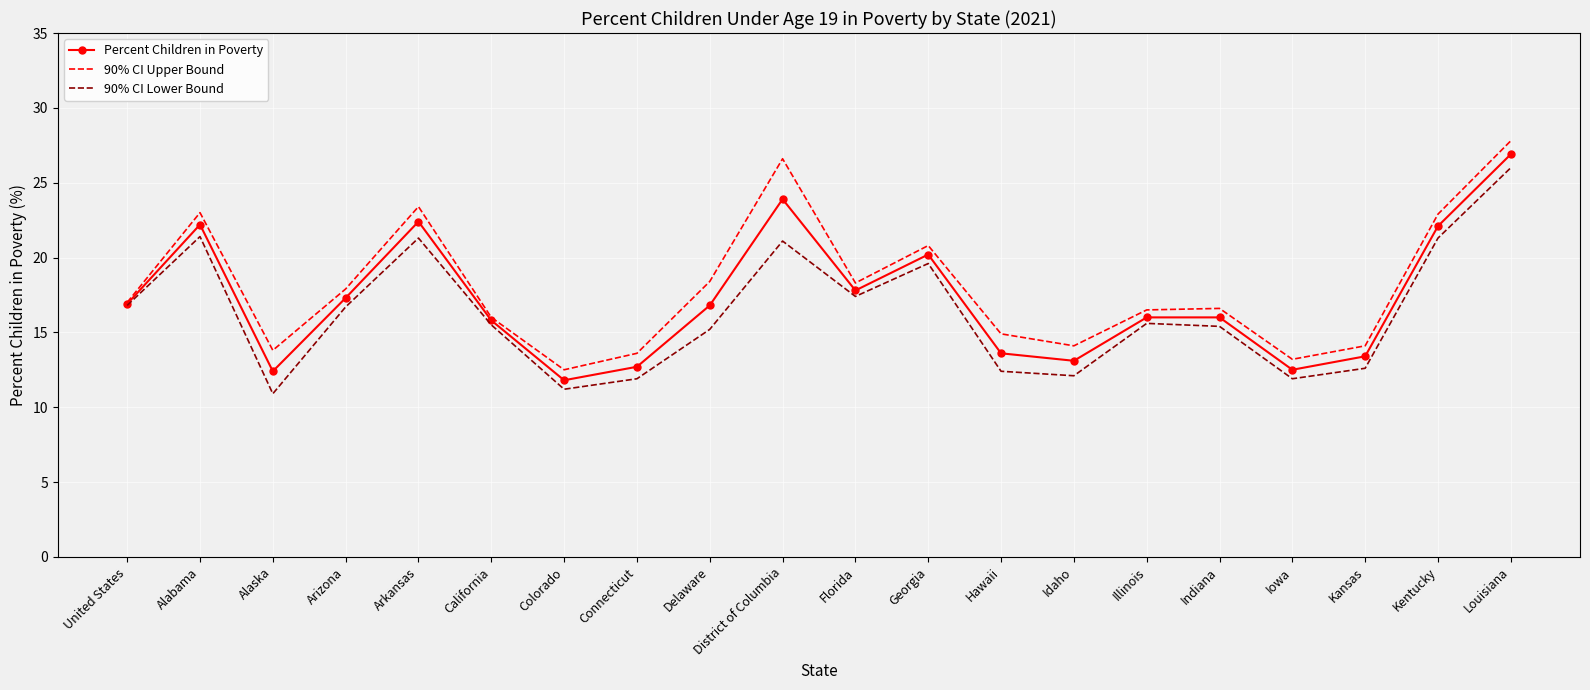

What position from the right is Iowa?

4